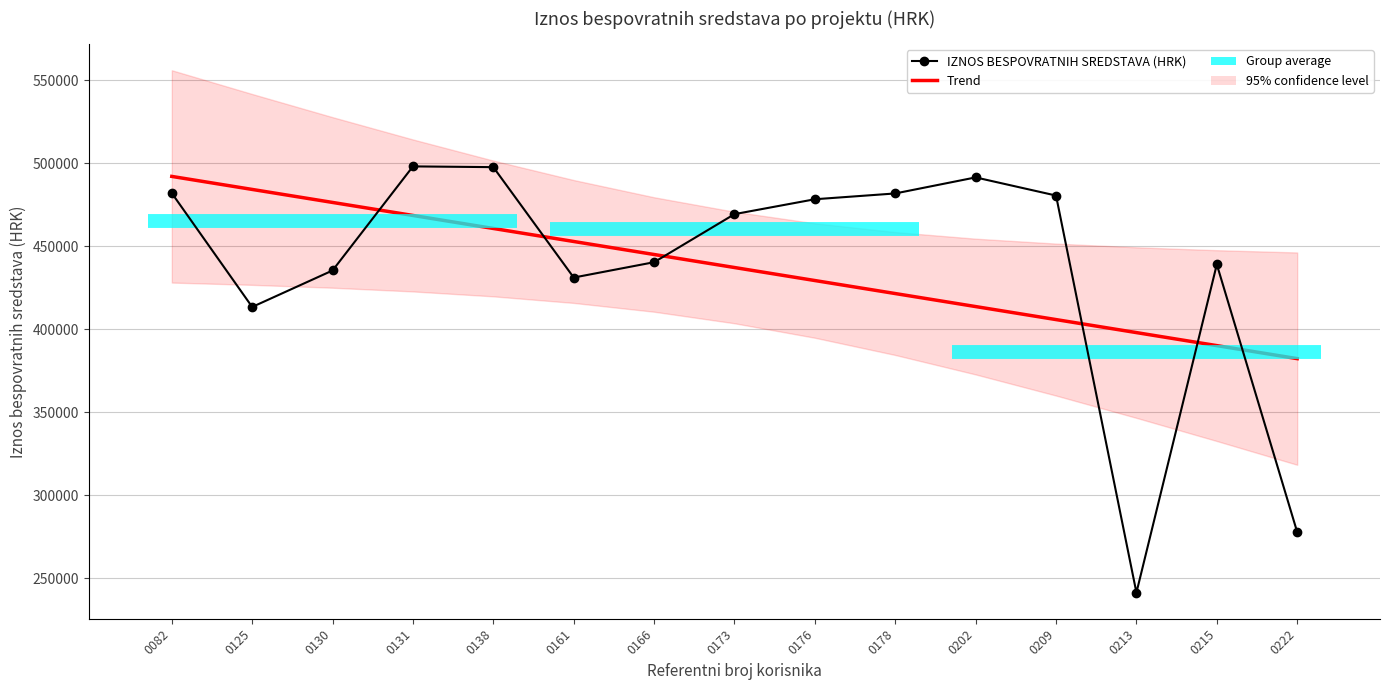

What is the difference between the highest and lowest values at 0173?

32153.6